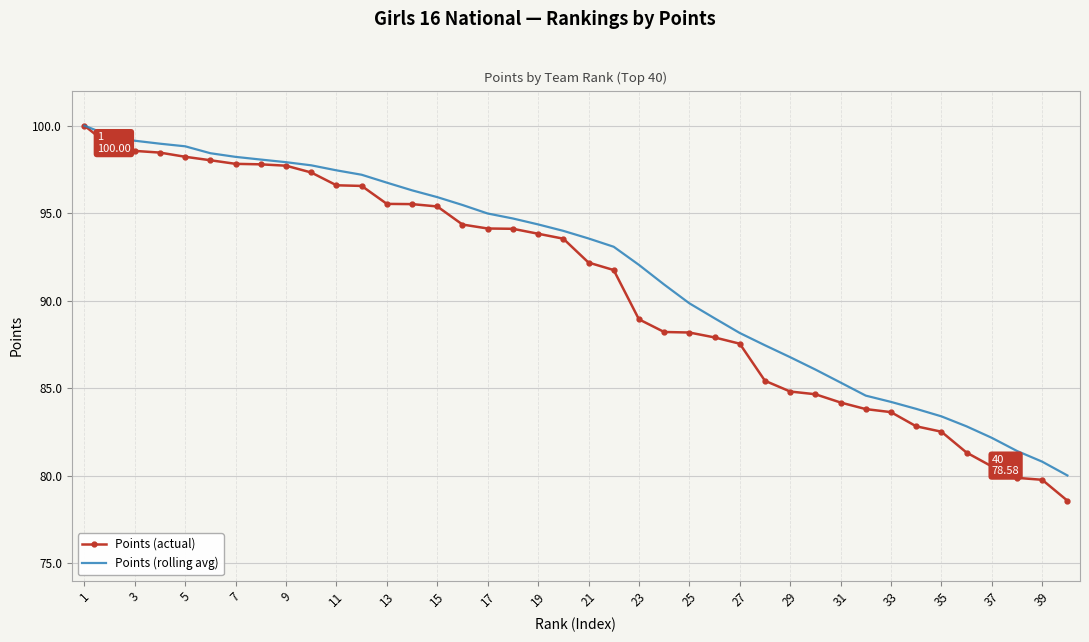

What is the minimum value shown in the chart?

78.6